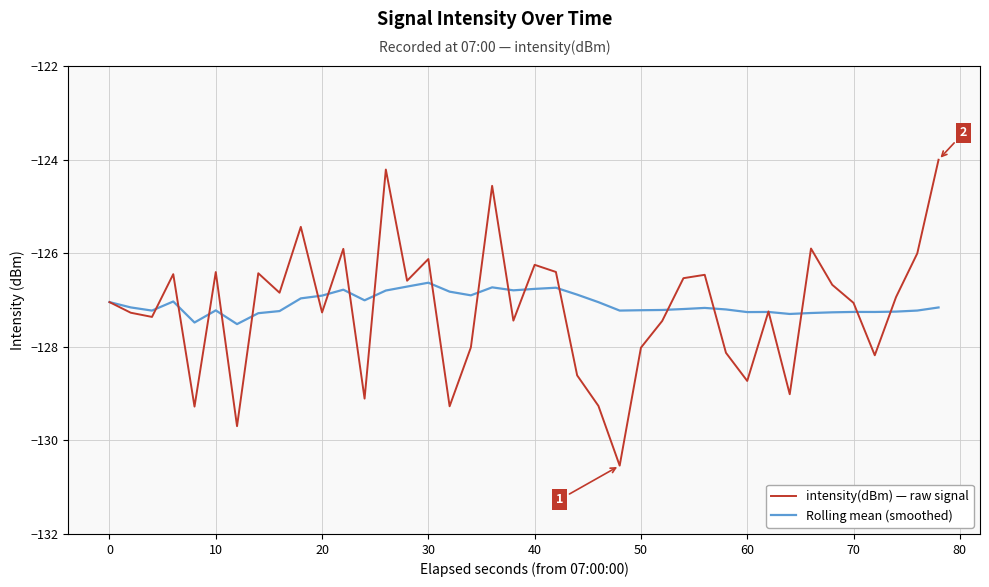

Which series has the largest range (max minus min)?

intensity(dBm) — raw signal